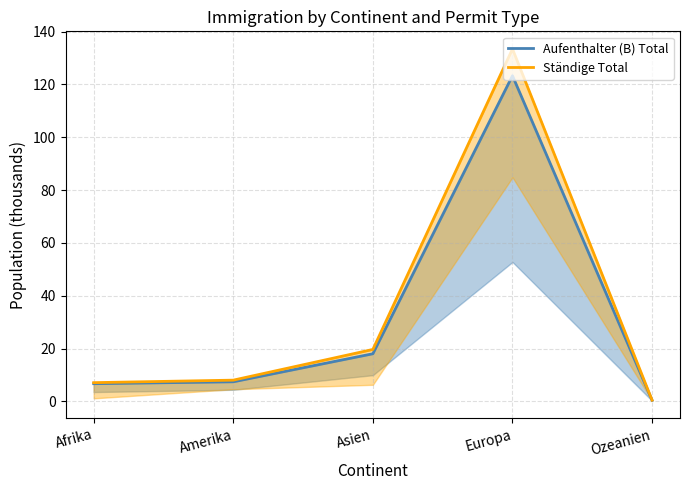

Reading right to left, transcribe all the data shown in this chart.

Aufenthalter (B) Total: Ozeanien=0.4	Europa=123.3	Asien=18.0	Amerika=7.4	Afrika=6.7
Ständige Total: Ozeanien=0.4	Europa=133.4	Asien=19.6	Amerika=8.0	Afrika=7.1